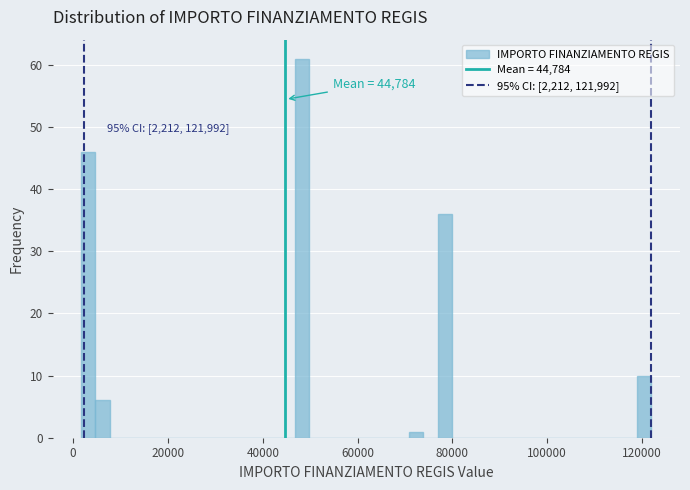

Around what value on the x-axis is the tallest bar? Give the approximate position of its centre, as read against the axis.

48000